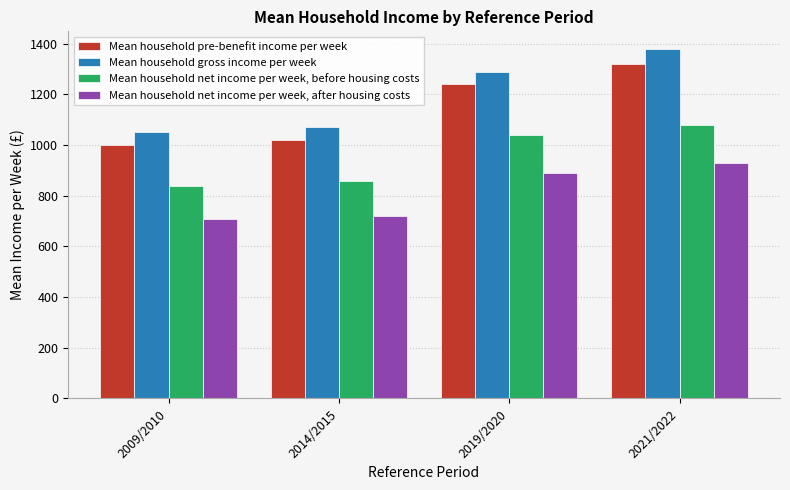

What are all the series names shown in the legend?

Mean household pre-benefit income per week, Mean household gross income per week, Mean household net income per week, before housing costs, Mean household net income per week, after housing costs